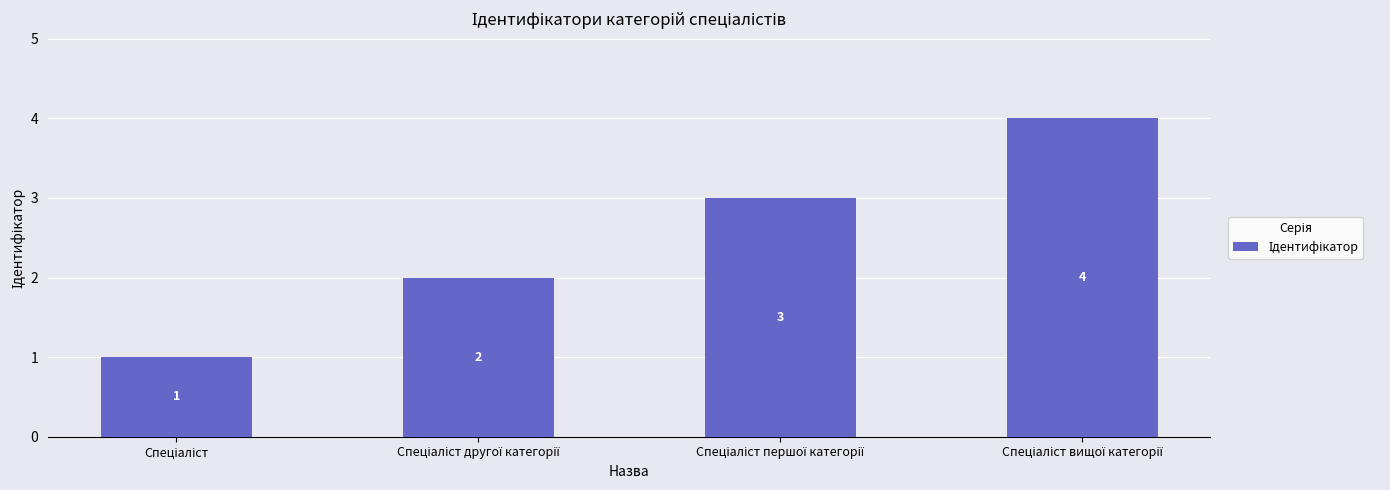

What is the maximum value shown in the chart?

4